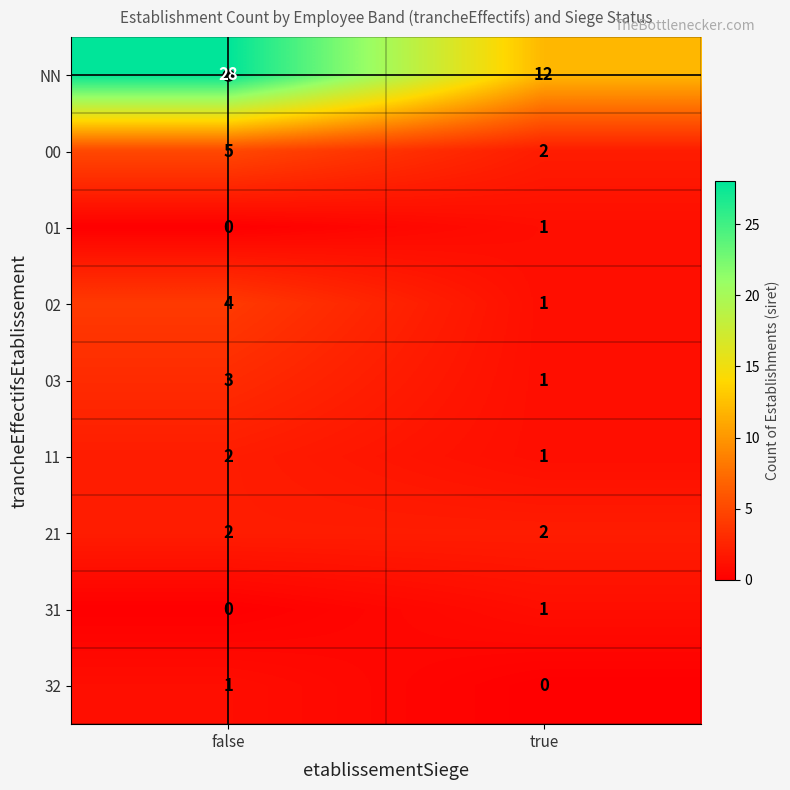

Is it true that 00 equals 2 at true?

True